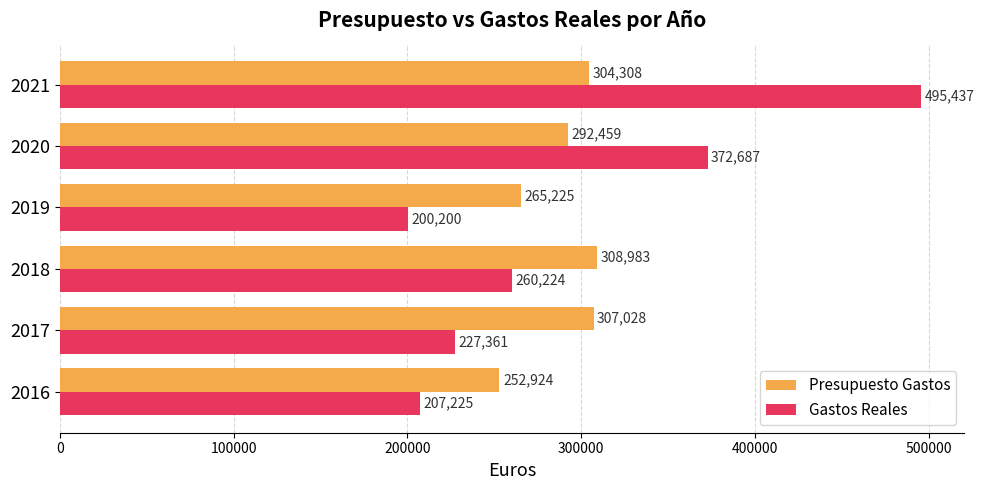

What is the difference between the maximum and second lowest values in the Gastos Reales series?

288211.7